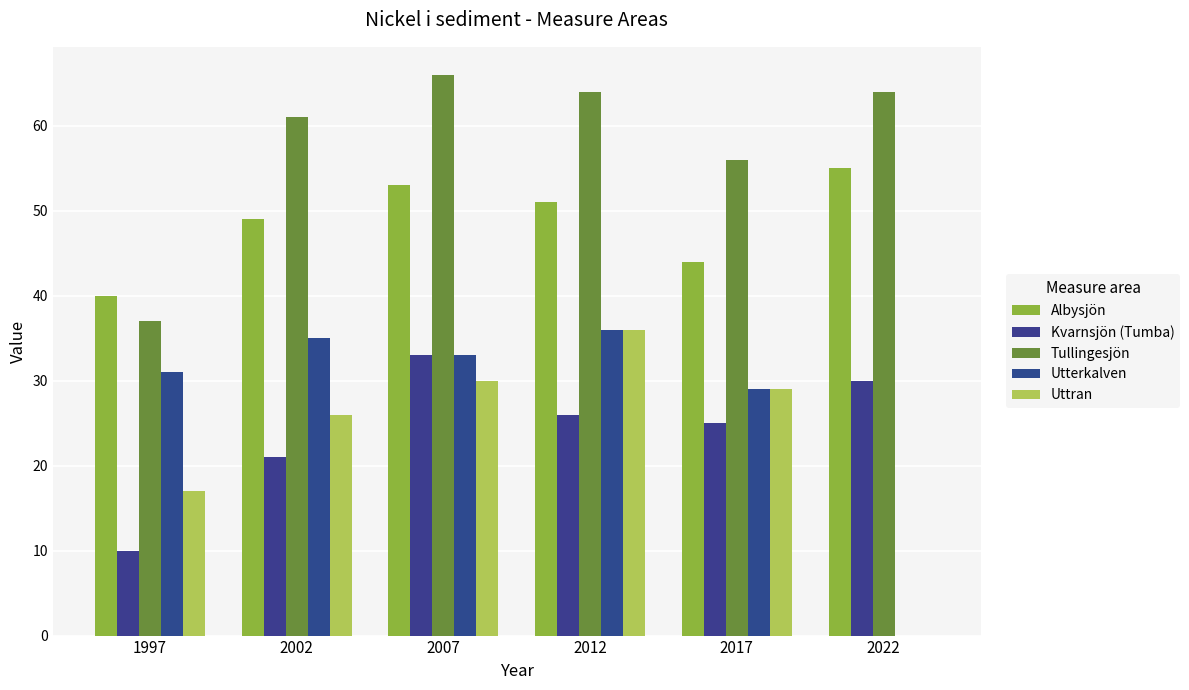

How many series are shown in this chart?

5